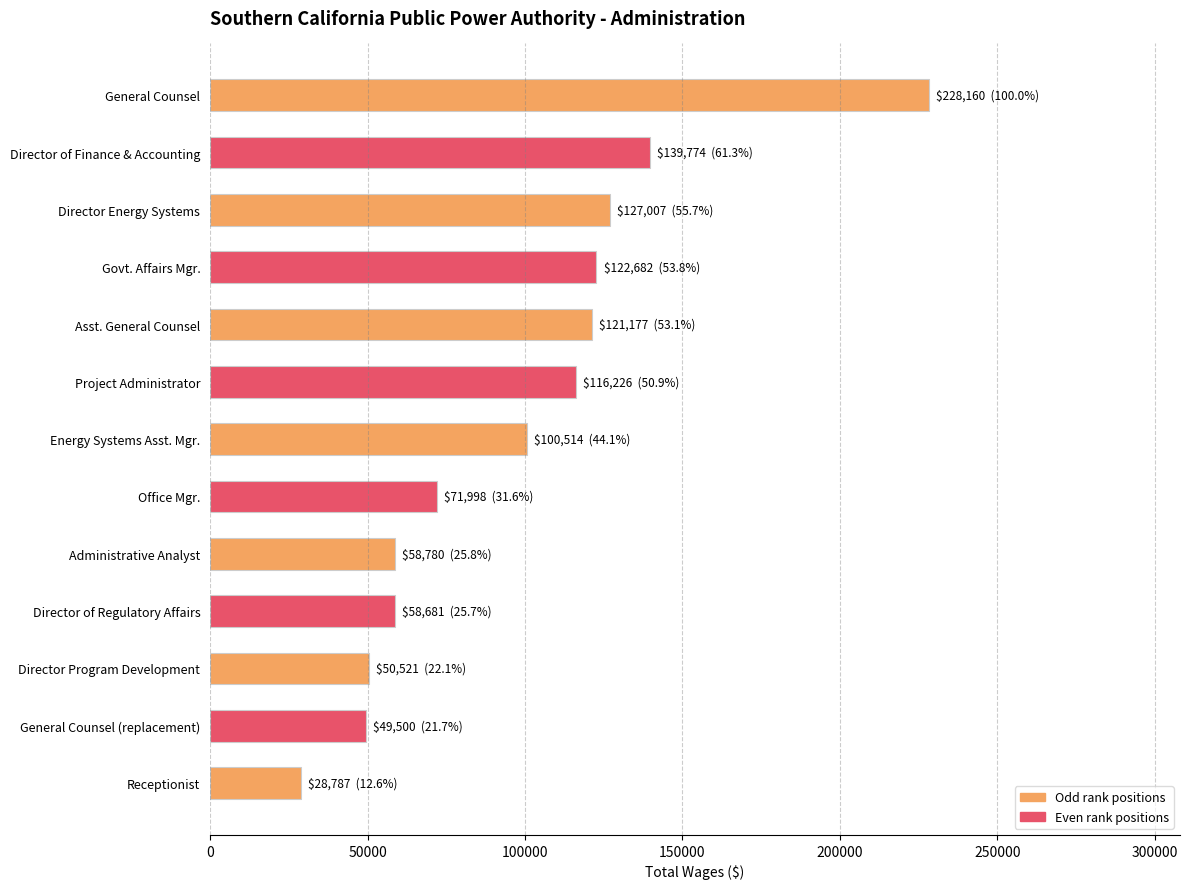

What is the maximum value shown in the chart?

228160